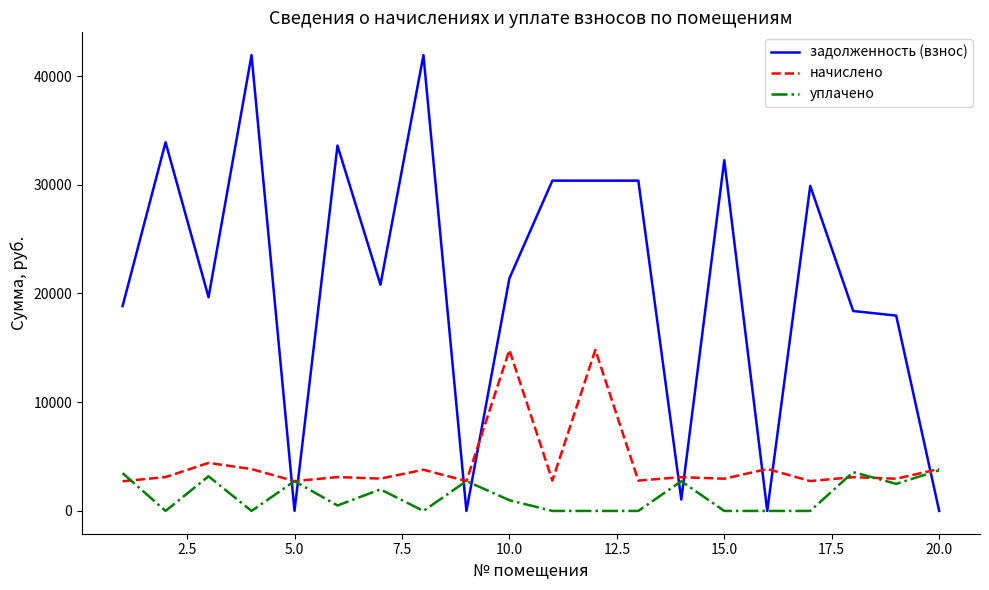

Which series has the widest spread of values?

задолженность (взнос)